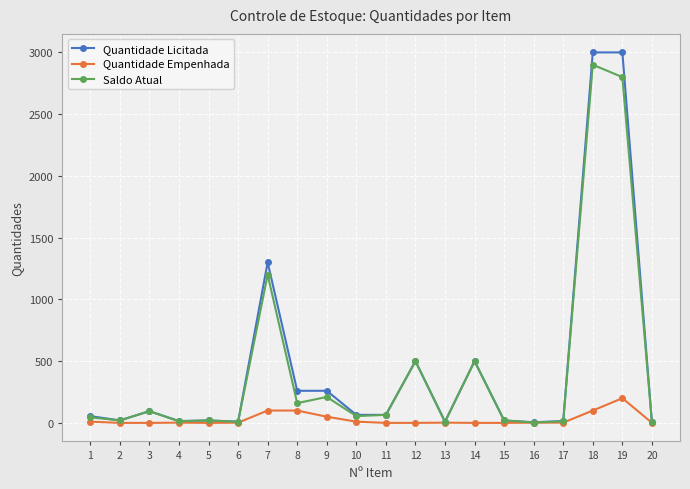

Is the value of Quantidade Empenhada at 14 greater than the value of Quantidade Licitada at 7?

No